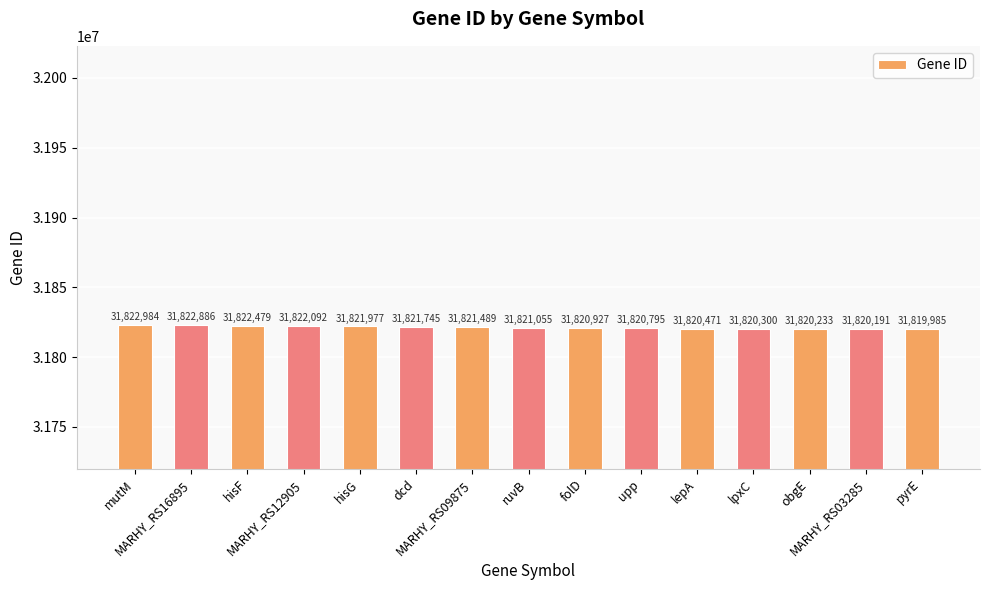

How many values are below 31821055?

7